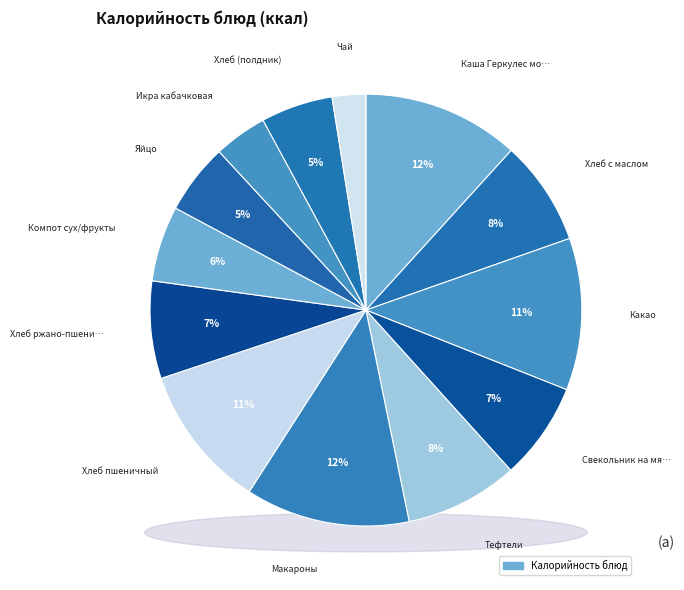

What is the total percentage of Свекольник на мяс.бул. со сметаной and Хлеб ржано-пшеничный?

14.6%